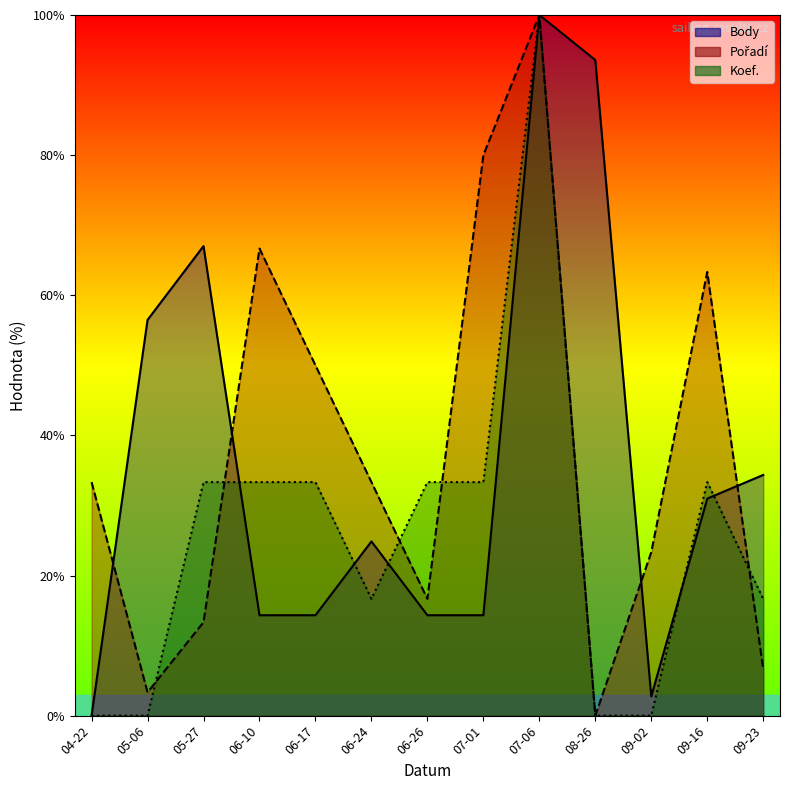

Which has a higher value, 05-06 or 06-10?

05-06